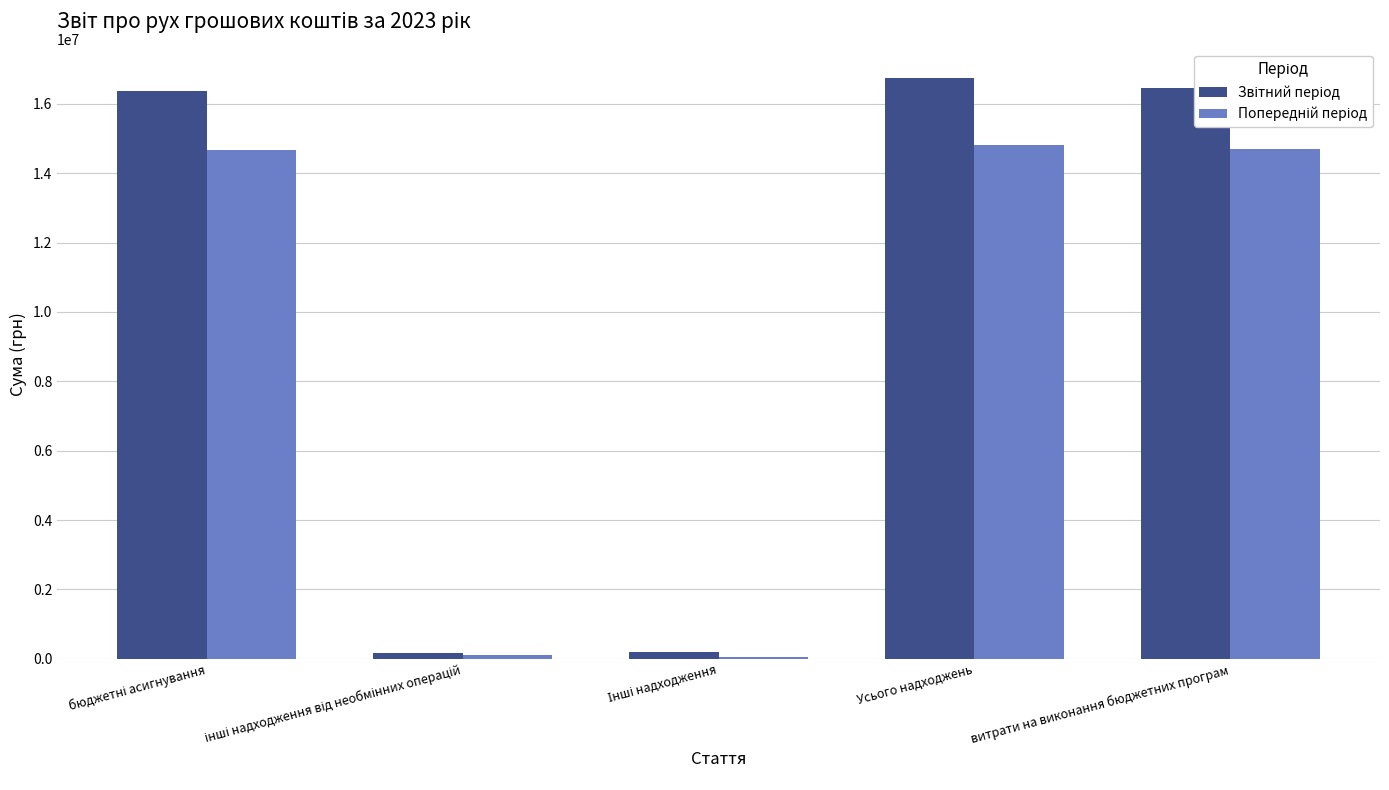

At how many categories does at least one series exceed 8200814?

3